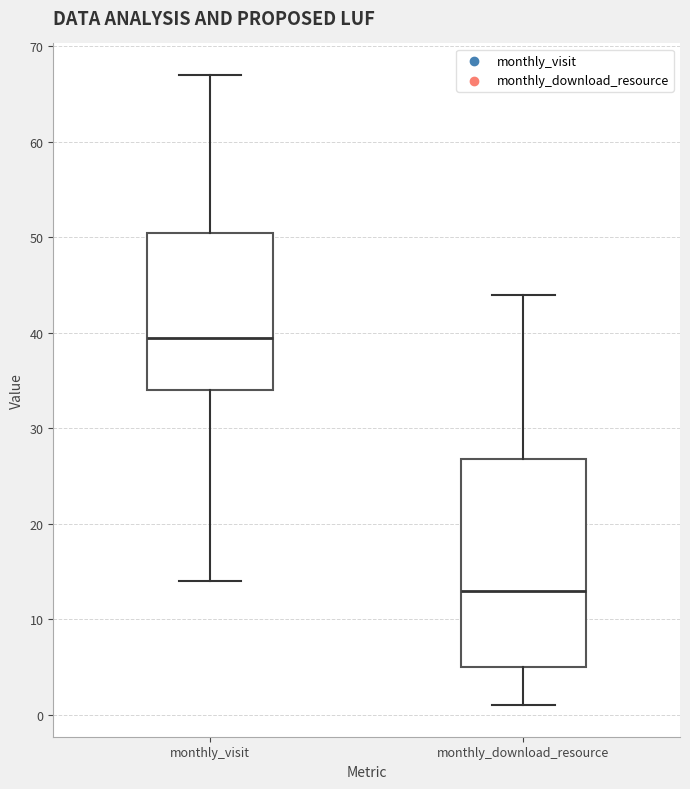

Comparing the boxes themselves (not the whiskers), which one is the tallest?

monthly_download_resource